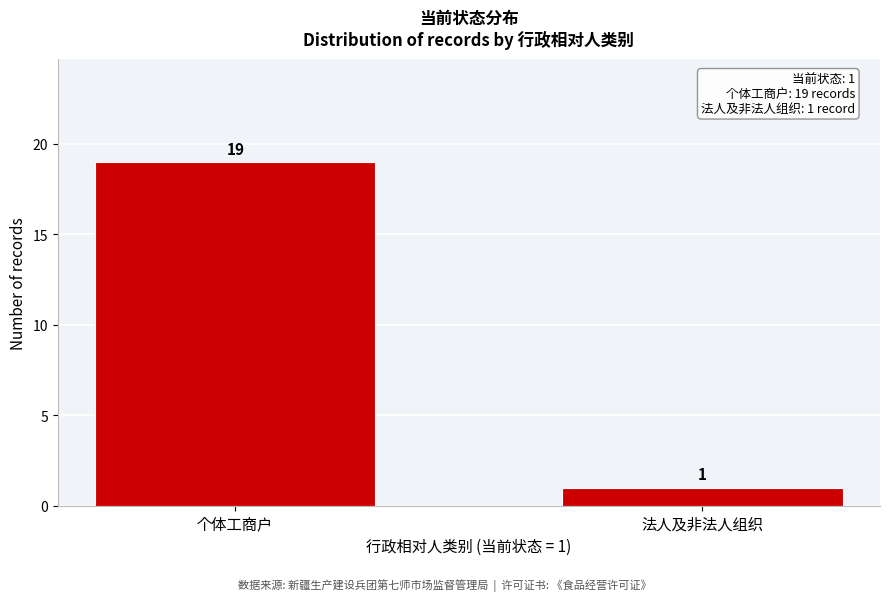

Reading right to left, list all the values displayed in this chart.

法人及非法人组织=1	个体工商户=19